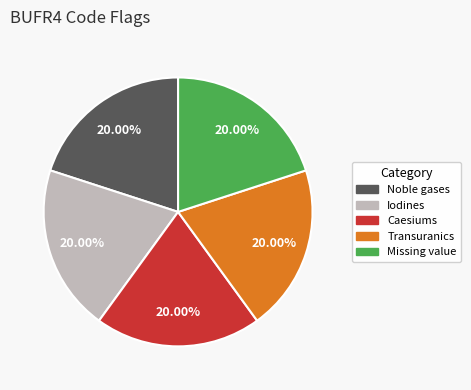

True or false: Caesiums accounts for 1% of the total.

False